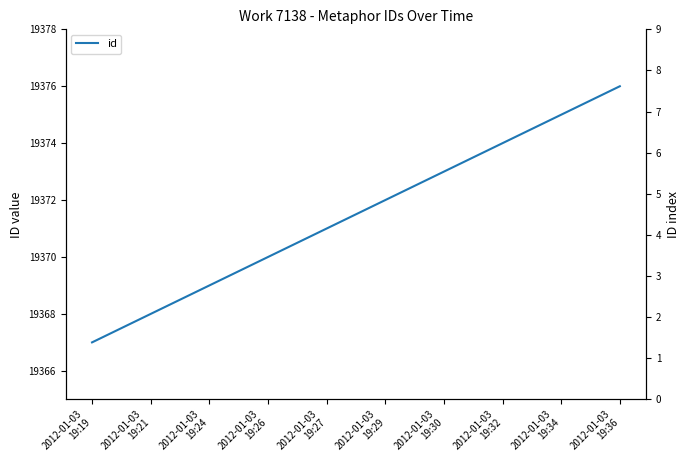

Where is the data nearest to the value 19371?

2012-01-03
19:27